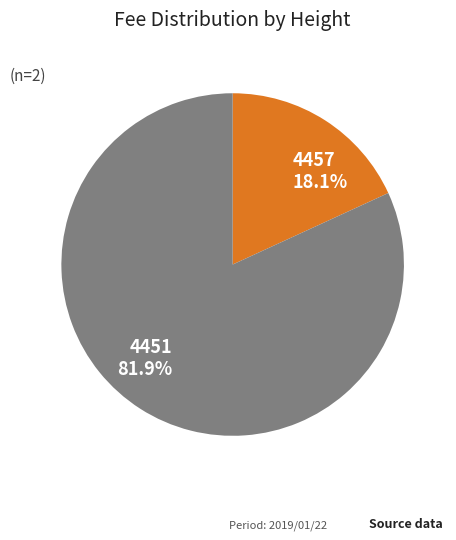

Does 4457 represent more than half of the total?

No